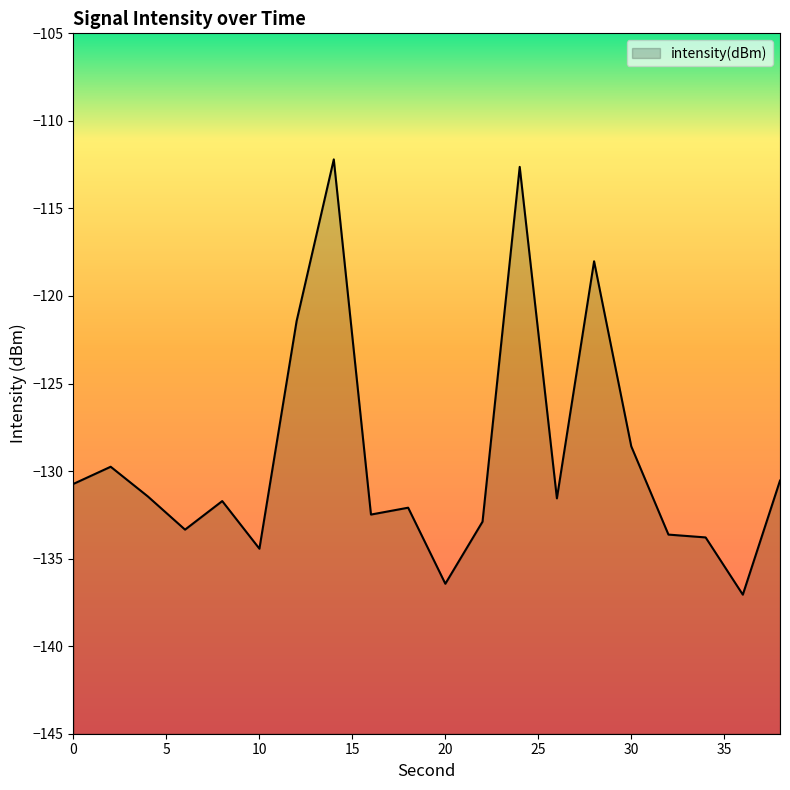

What is the sum of all values?

-2584.8